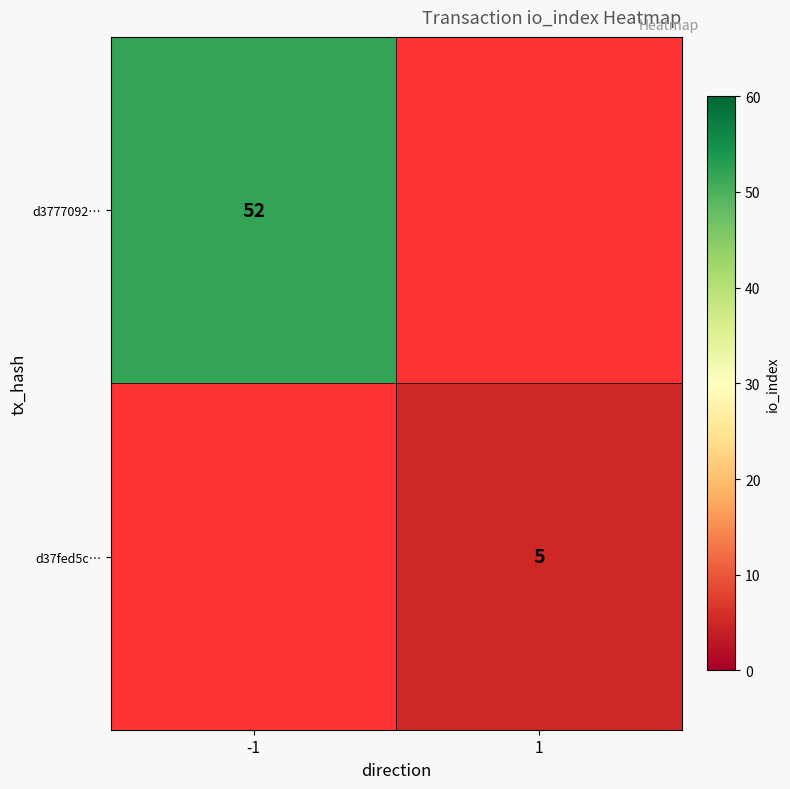

Which has a higher value, 1 or -1?

-1